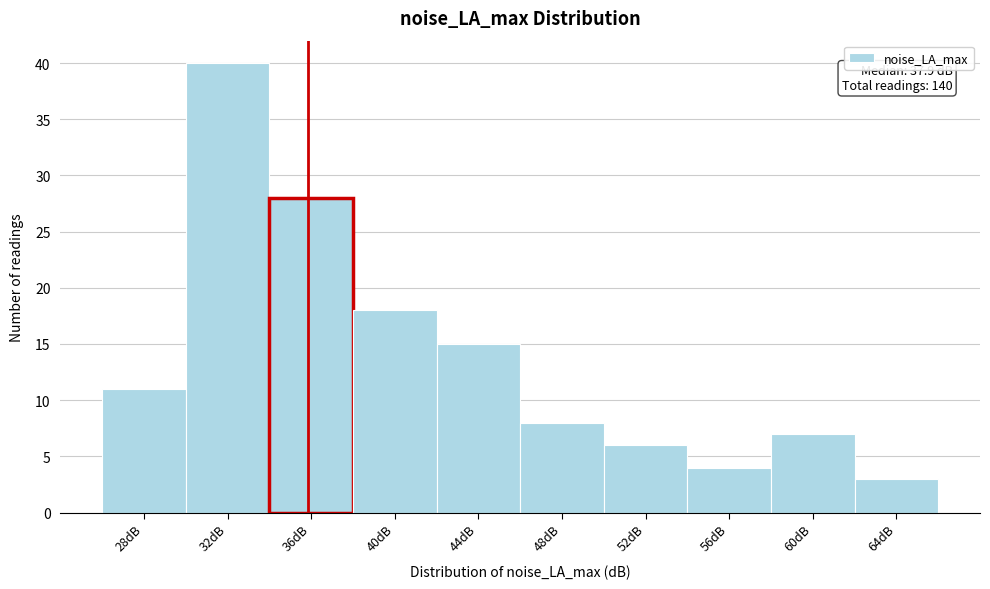

Reading right to left, list all the values displayed in this chart.

3	7	4	6	8	15	18	28	40	11